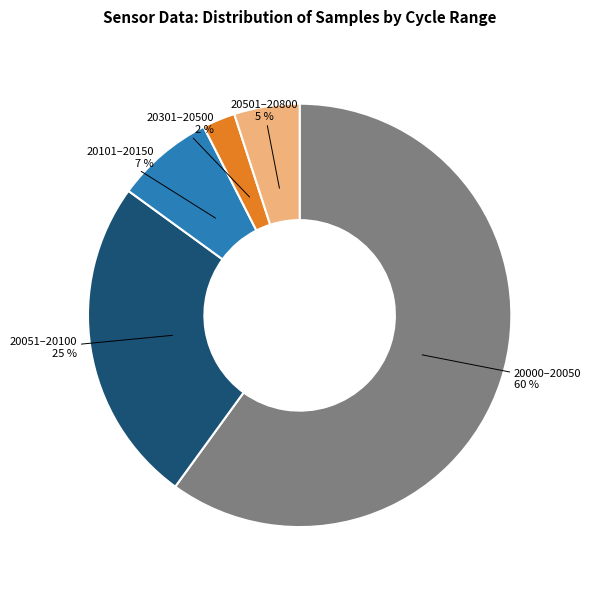

Which category has the biggest portion of the pie?

20000–20050